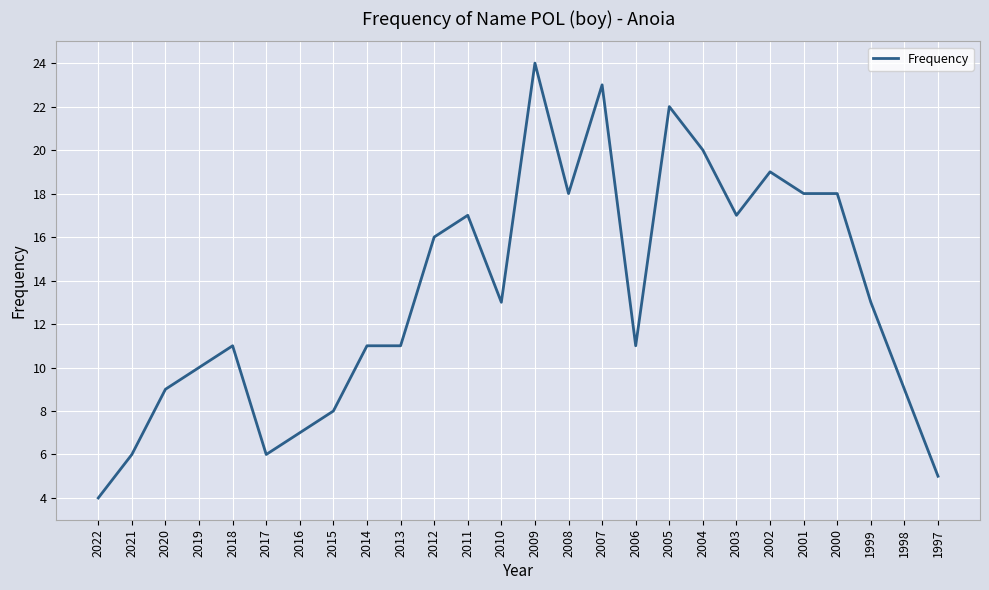

What is the difference between the values at 2007 and 2020?

14